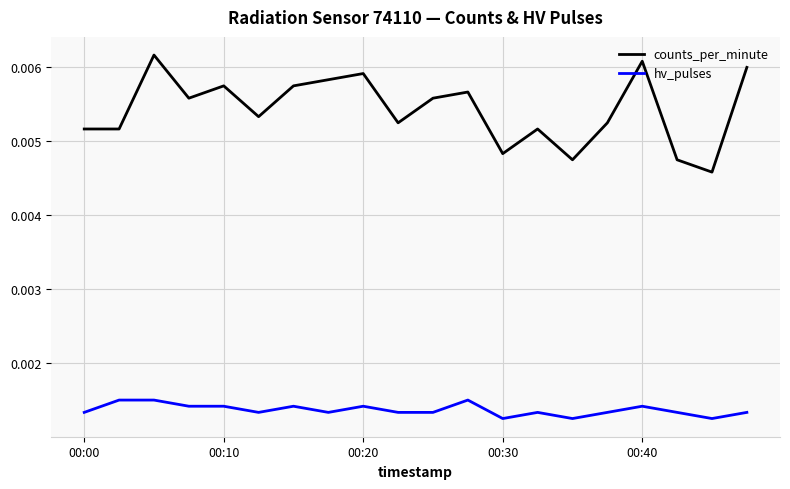

True or false: counts_per_minute and hv_pulses intersect in this chart.

False